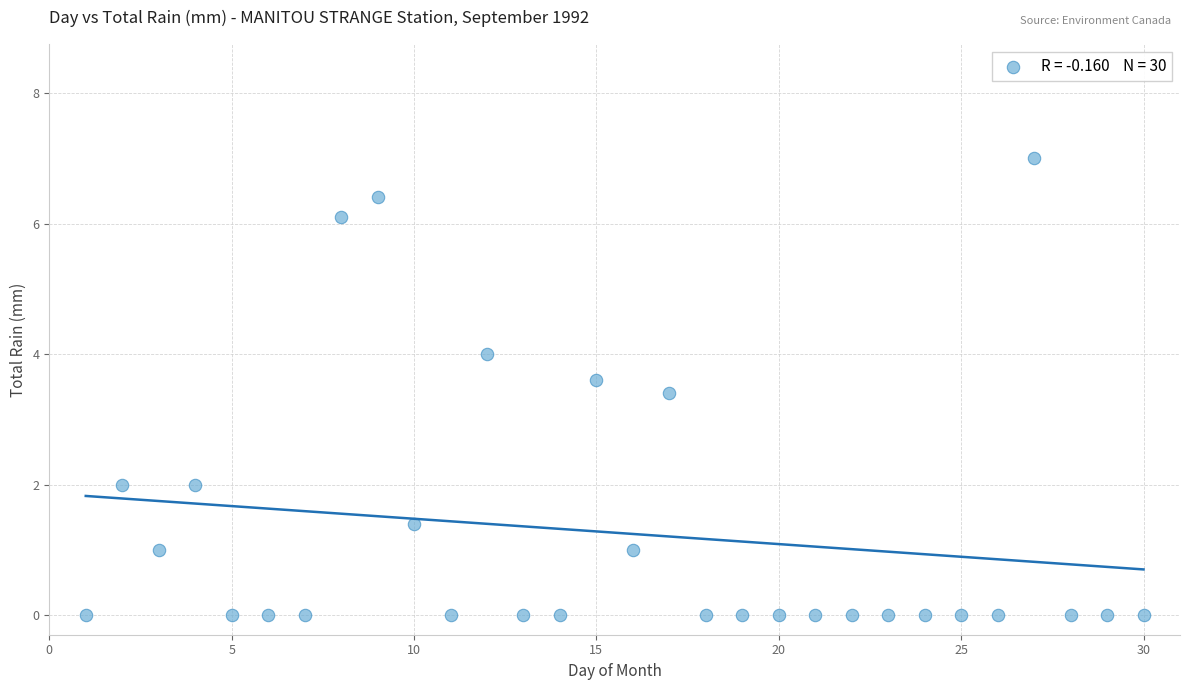

What Y value in the scatter plot is closest to 3?

3.4